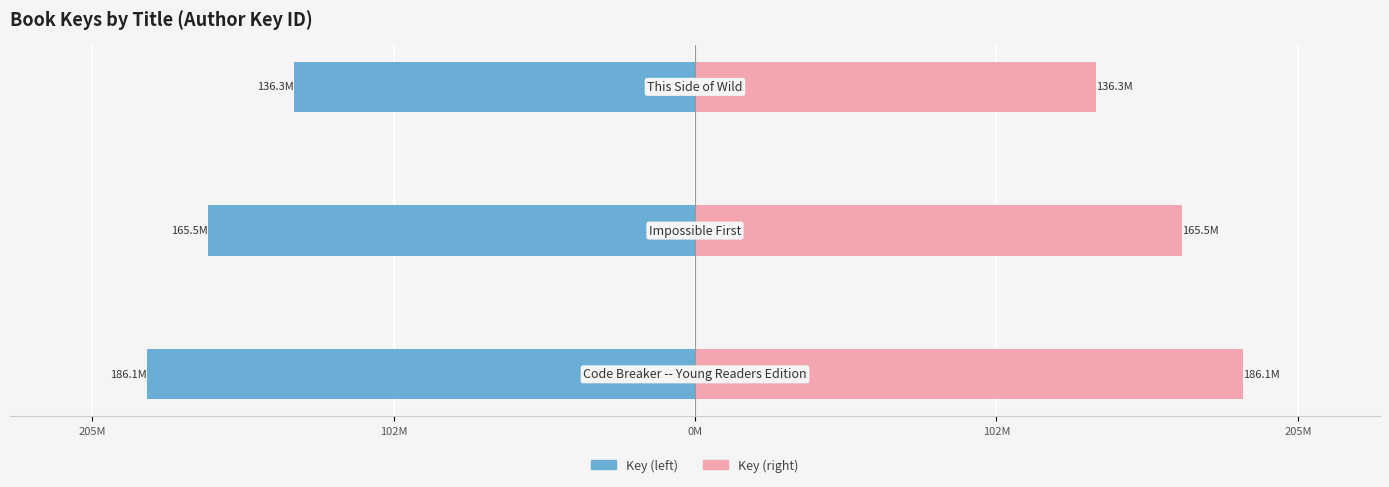

Reading left to right, extract all data points from this chart.

Key (left): 205M=-186.1	102M=-165.5	0M=-136.3
Key (right): 205M=186.1	102M=165.5	0M=136.3